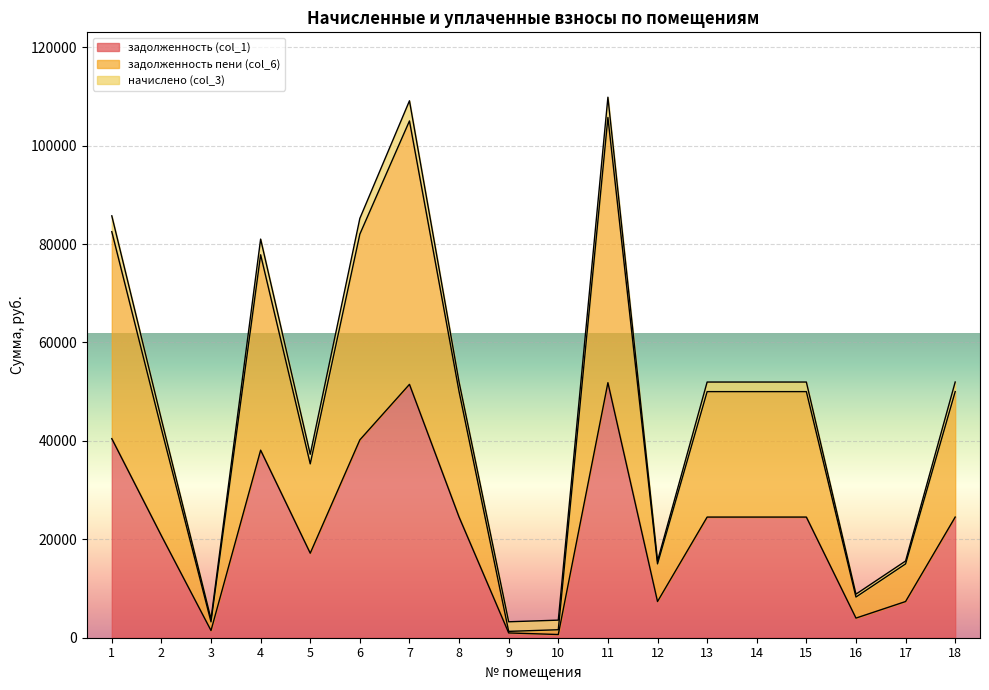

How many lines are shown in the chart?

3